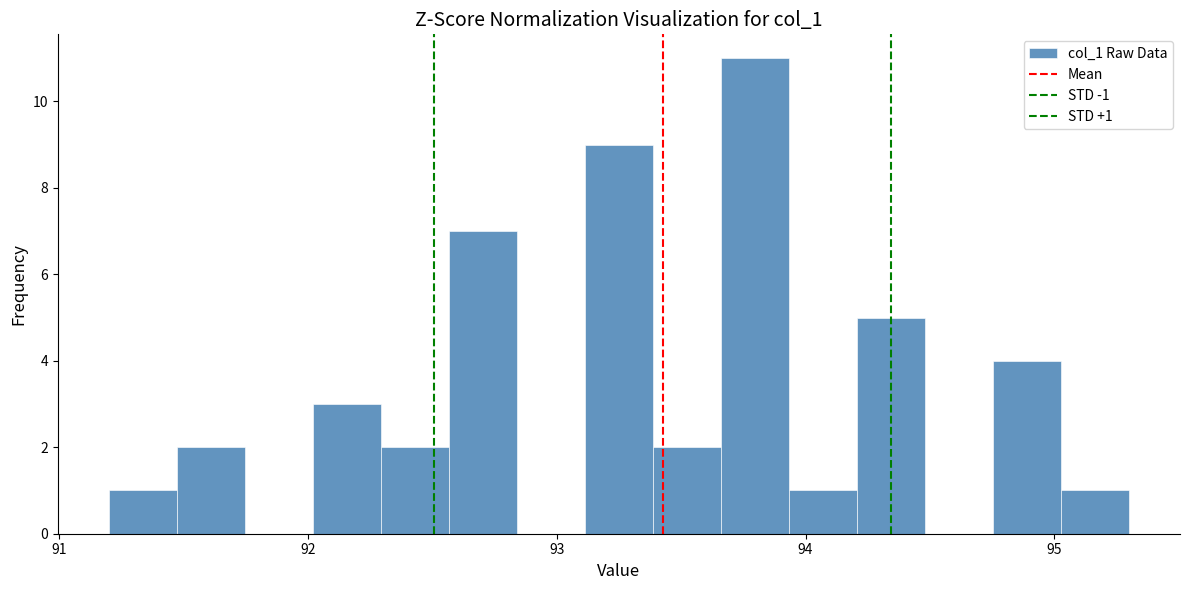

Read against the x-axis, roughly where is the centre of the tallest bar?

93.8